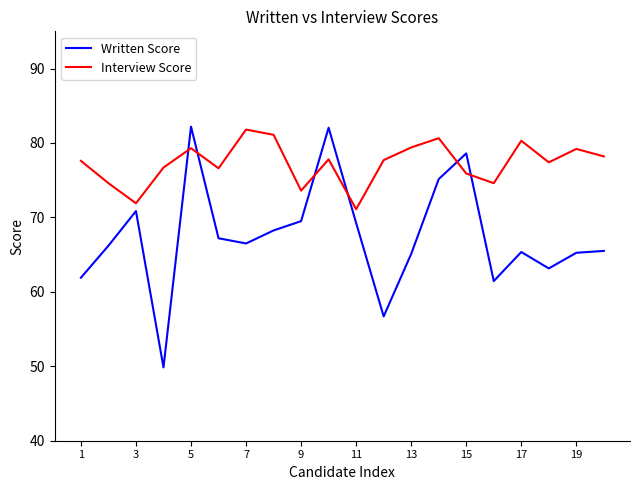

Which series has the largest total across all categories?

Interview Score